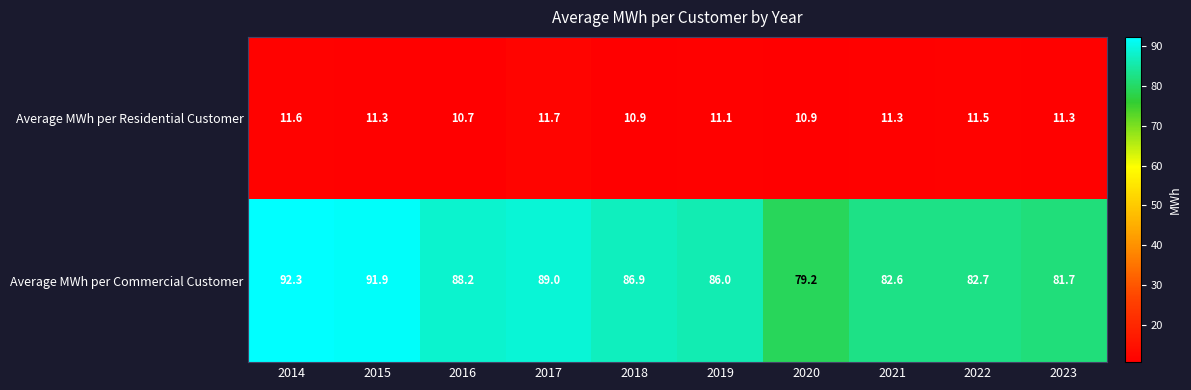

The Average MWh per Commercial Customer series shows 88.2 at 2016. True or false?

True